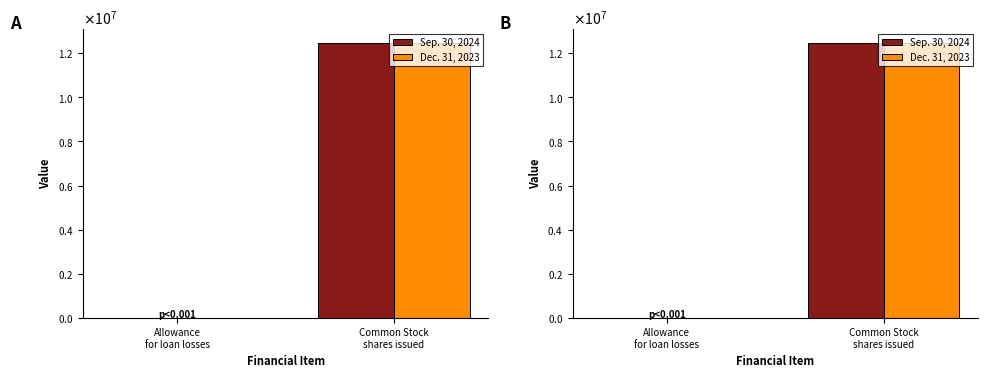

The value of Dec. 31, 2023 at Common Stock
shares issued is 20954124. True or false?

False